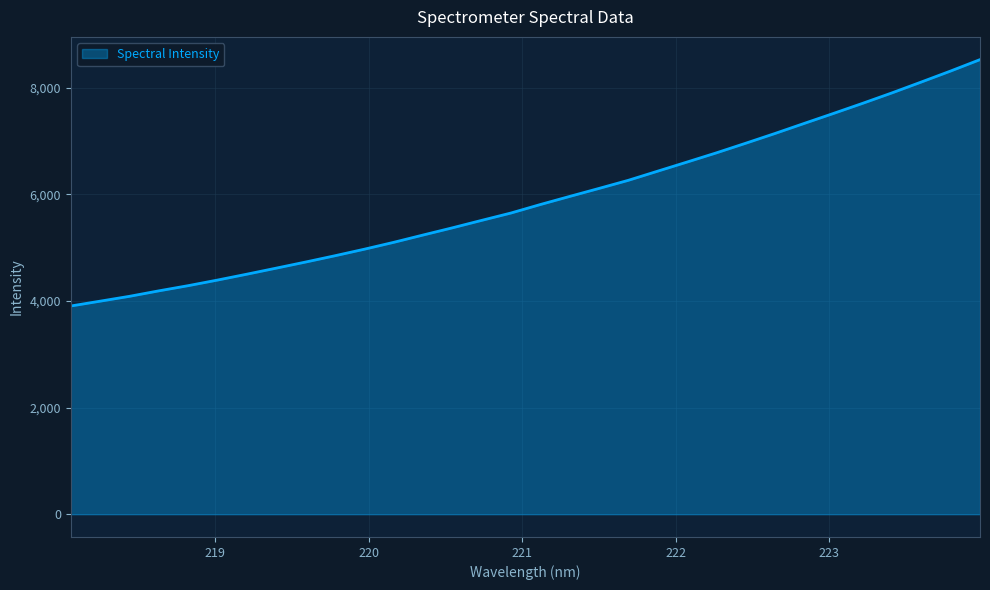

True or false: there are more than 0 points higher than both neighbors.

False